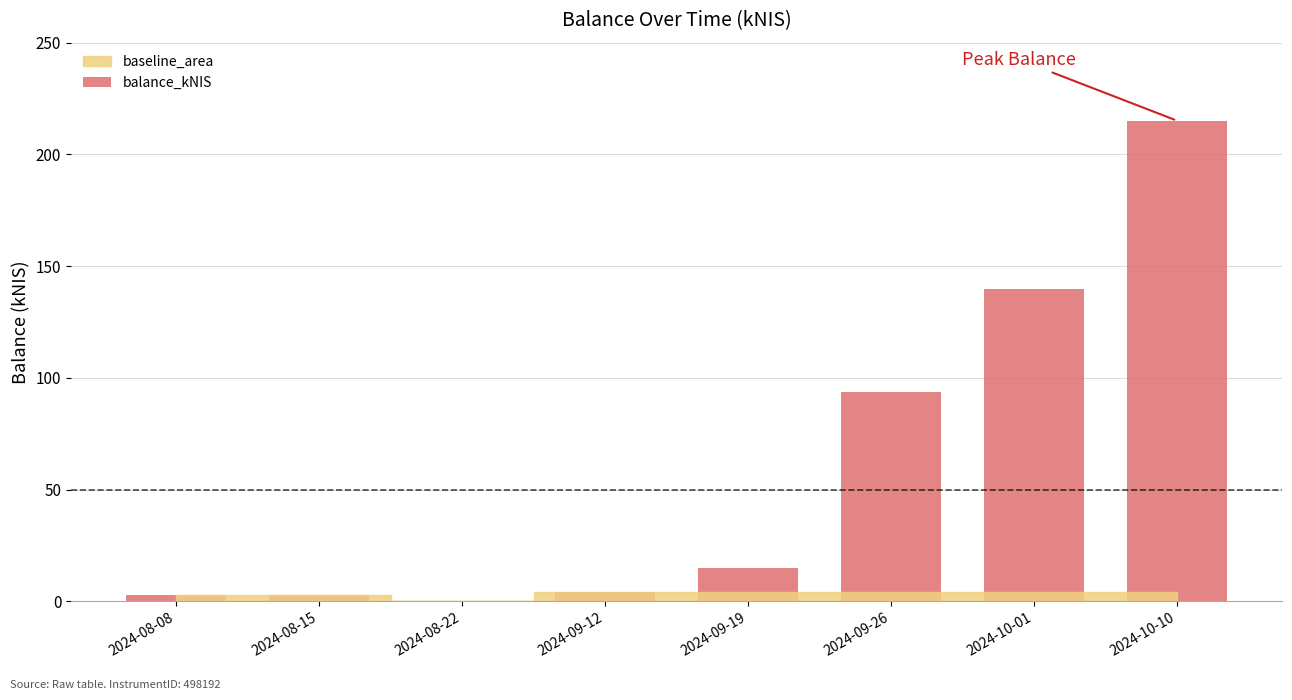

How many categories are shown in the chart?

8